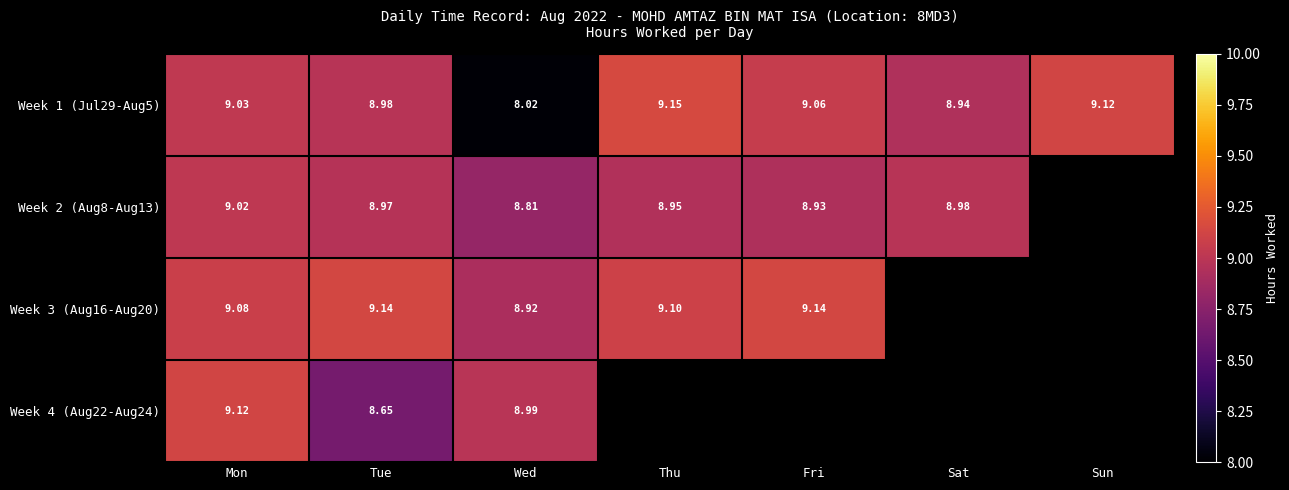

Which series has the largest total across all categories?

Week 1 (Jul29-Aug5)